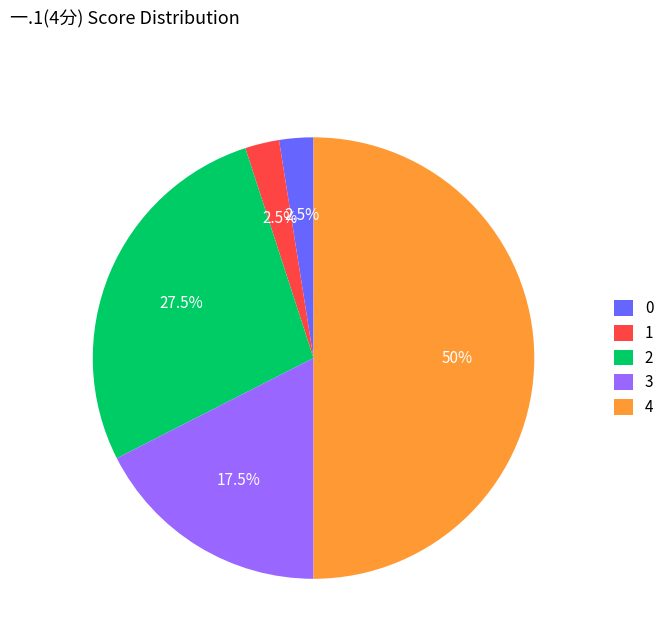

What percentage do 3 and 0 together represent?

20.0%